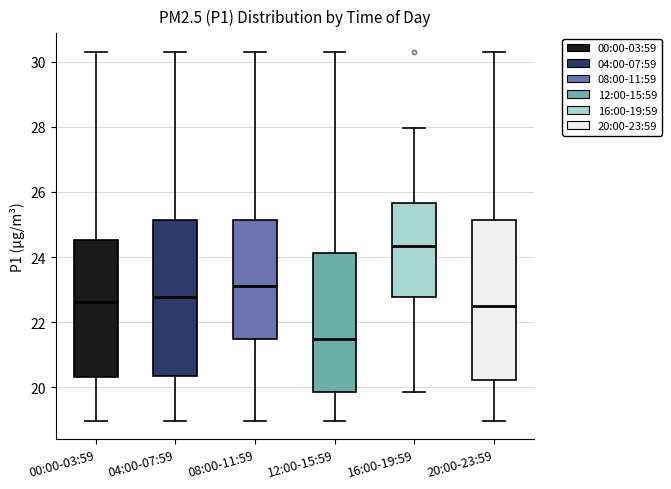

Reading left to right, transcribe this box plot: for each box, give where its median line is, the range the box spans, and where its two whiskers end, as read against the y-axis. The values are not printed on the chart, so give them approximately, as read against the axis.

00:00-03:59: median 22.6, box 20.4 to 24.6, whiskers 19.0 to 30.4
04:00-07:59: median 22.8, box 20.4 to 25.2, whiskers 19.0 to 30.4
08:00-11:59: median 23.2, box 21.4 to 25.2, whiskers 19.0 to 30.4
12:00-15:59: median 21.4, box 19.8 to 24.2, whiskers 19.0 to 30.4
16:00-19:59: median 24.4, box 22.8 to 25.6, whiskers 19.8 to 28.0
20:00-23:59: median 22.6, box 20.2 to 25.2, whiskers 19.0 to 30.4